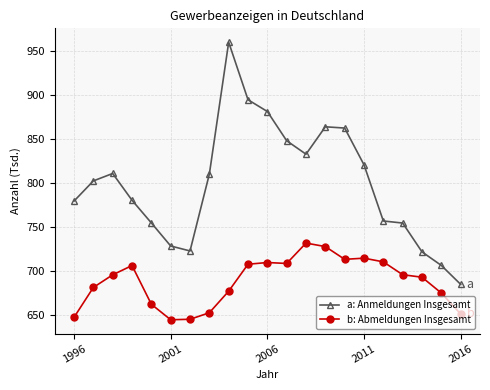

Which series has the largest range (max minus min)?

a: Anmeldungen Insgesamt